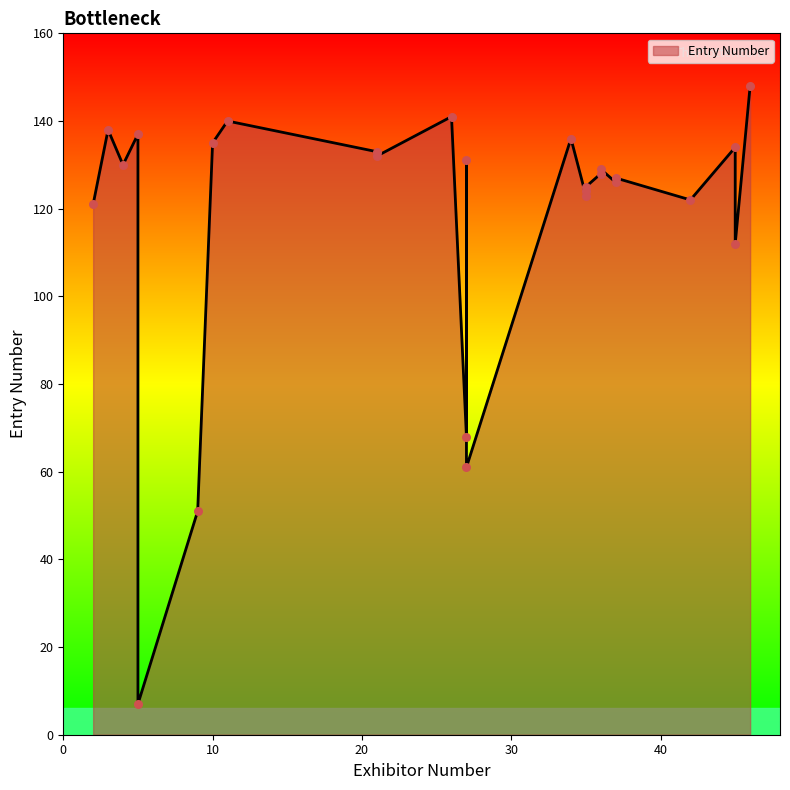

Between 35 and 26, which is larger?

26